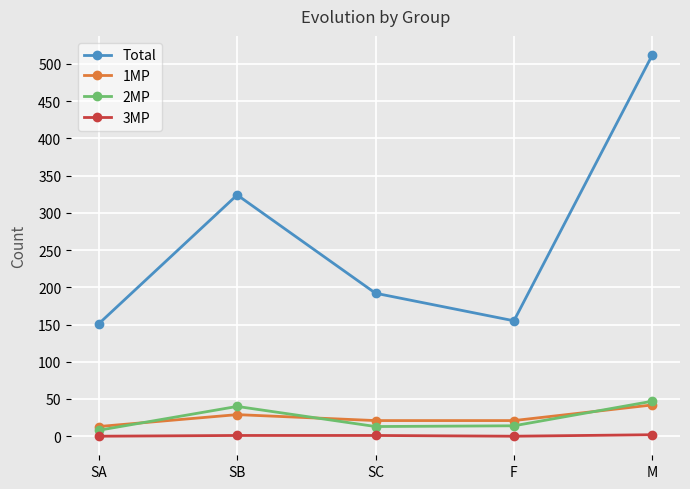

Is it true that Total equals 713 at M?

False